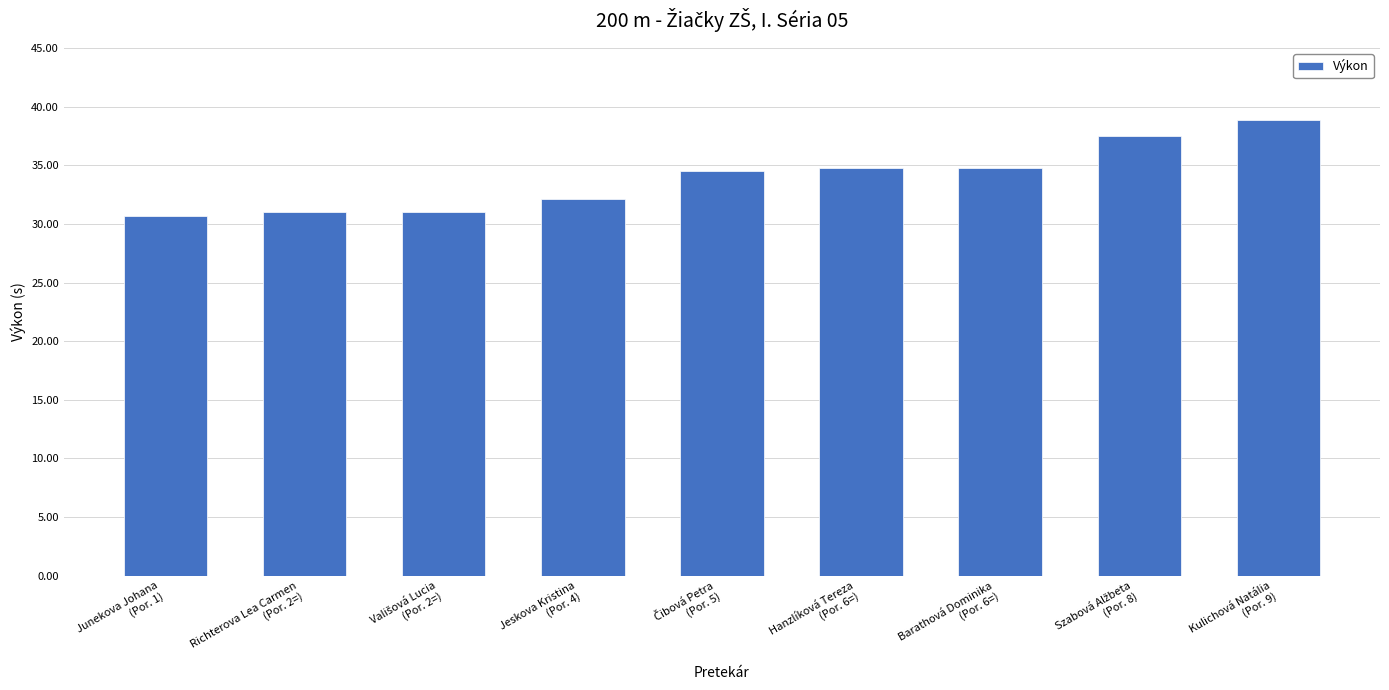

Reading right to left, list all the values displayed in this chart.

38.9	37.5	34.8	34.8	34.5	32.1	31.1	31.1	30.7